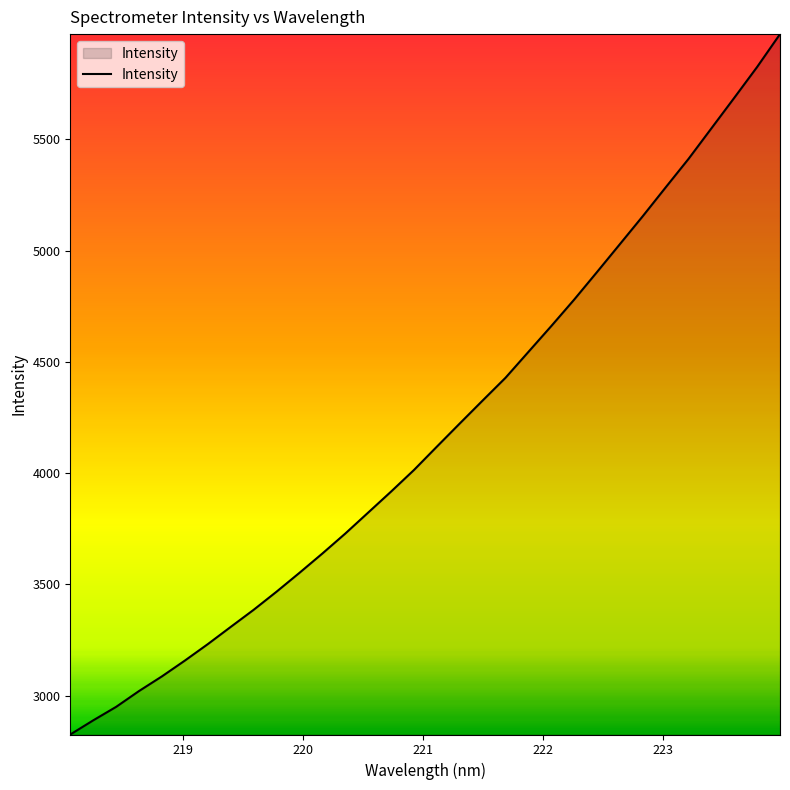

What is the maximum value shown in the chart?

5973.7